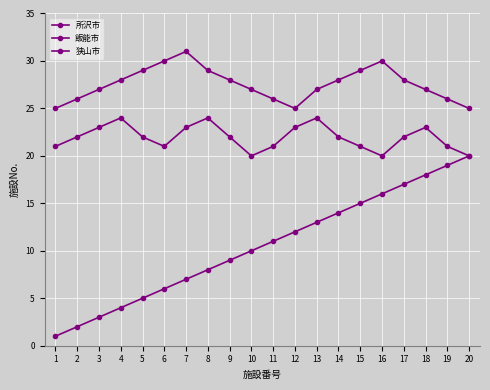

True or false: 所沢市 has more than 1 interior local peaks.

False